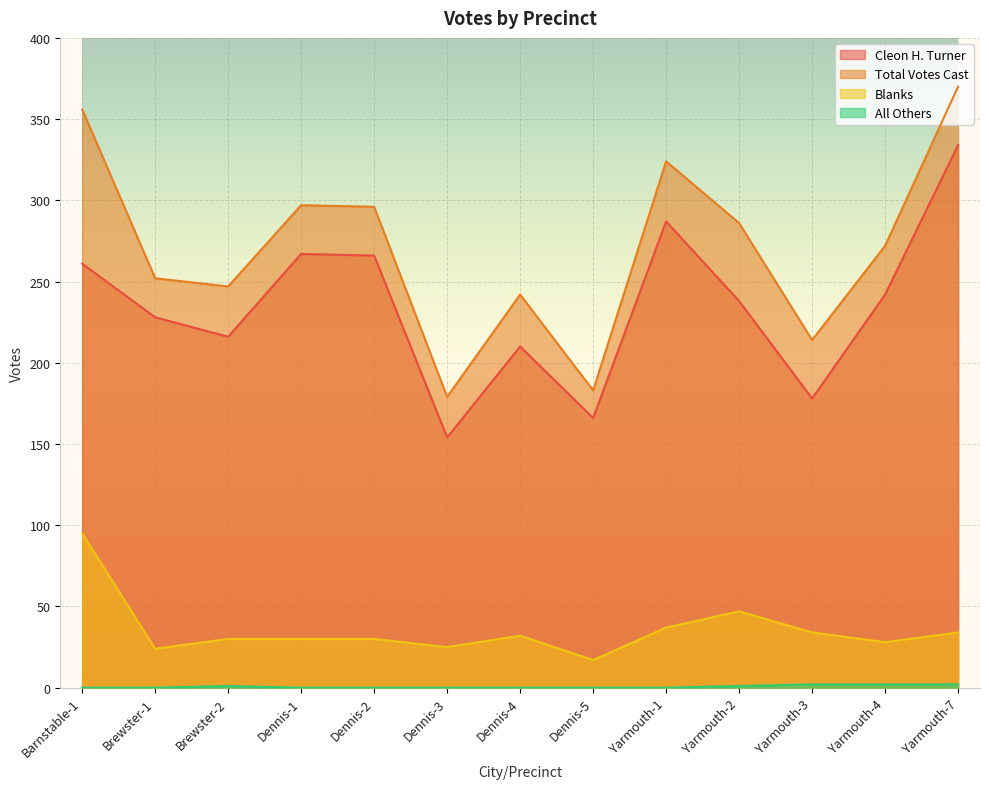

True or false: All Others and Blanks cross at least once.

False